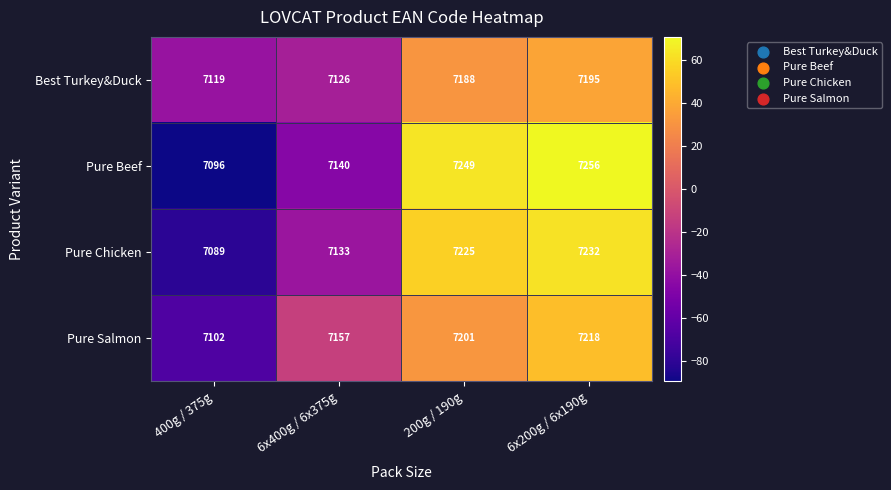

How many Pure Salmon values are between 7157 and 7218?

3